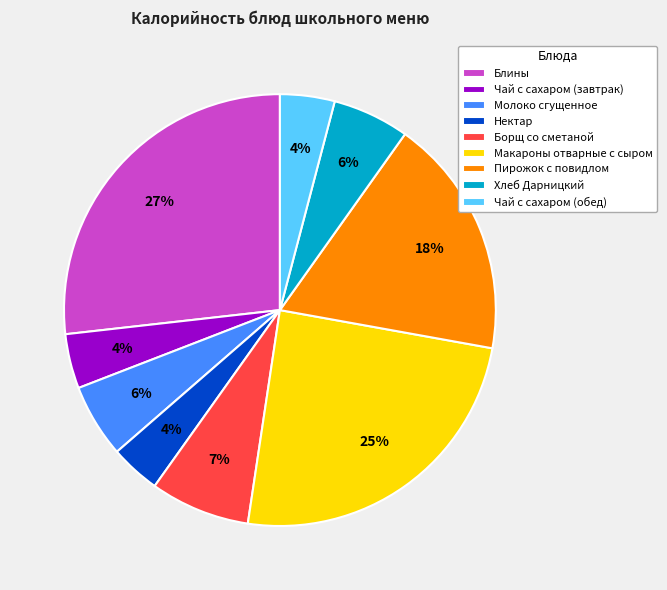

True or false: Блины accounts for 33% of the total.

False